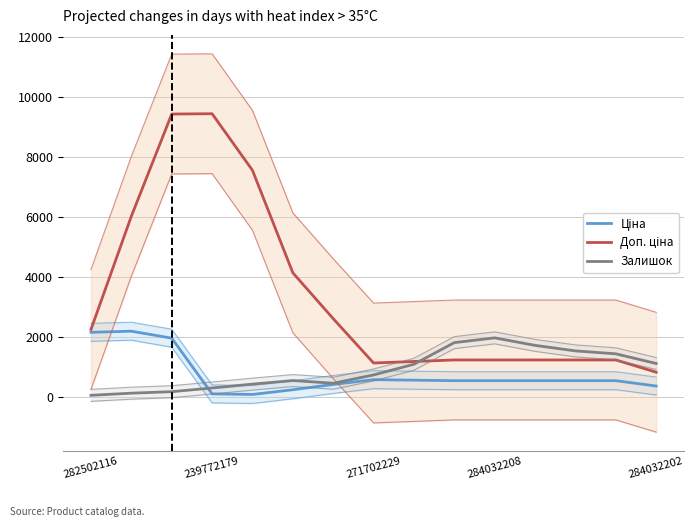

What is the label of the 3rd point from the right?

12